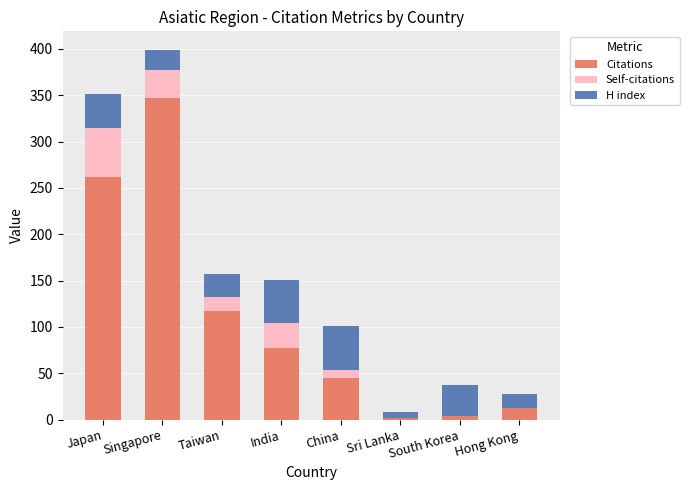

True or false: Citations has a value of 45 at China.

True